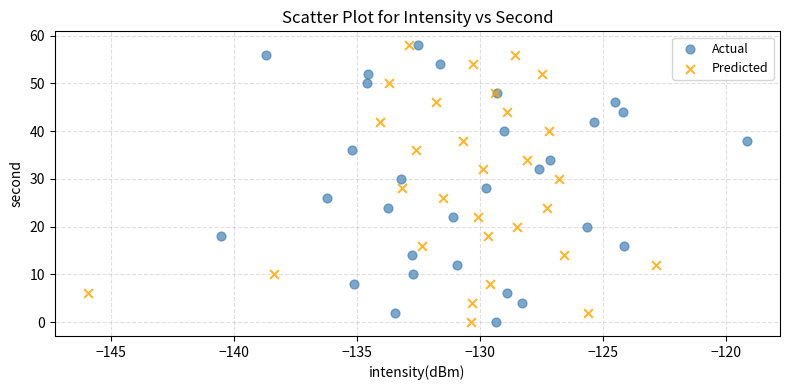

What are all the series names shown in the legend?

Actual, Predicted